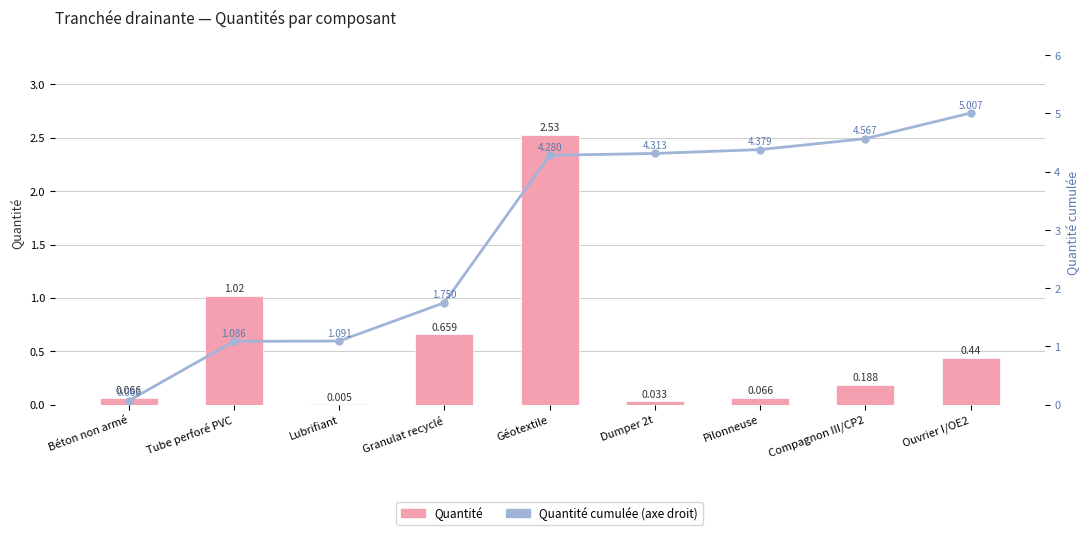

How many categories are shown in the chart?

9